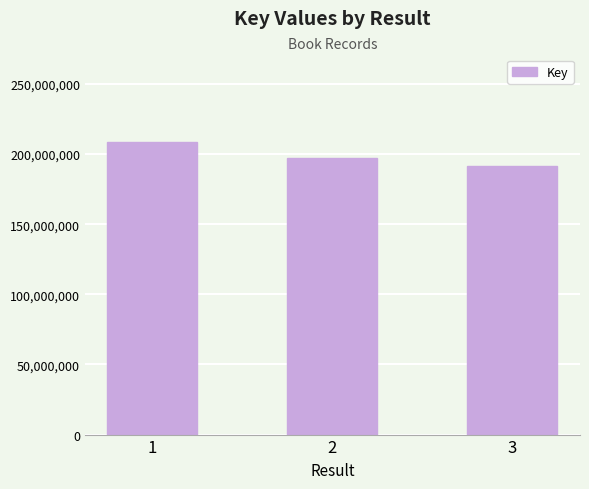

How many data points does each series have?

3